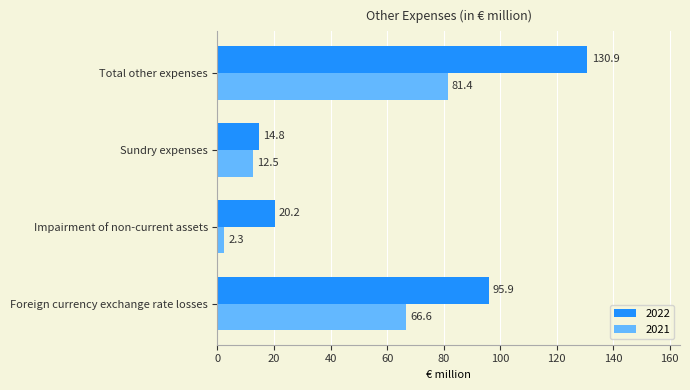

Which series has the widest spread of values?

2022